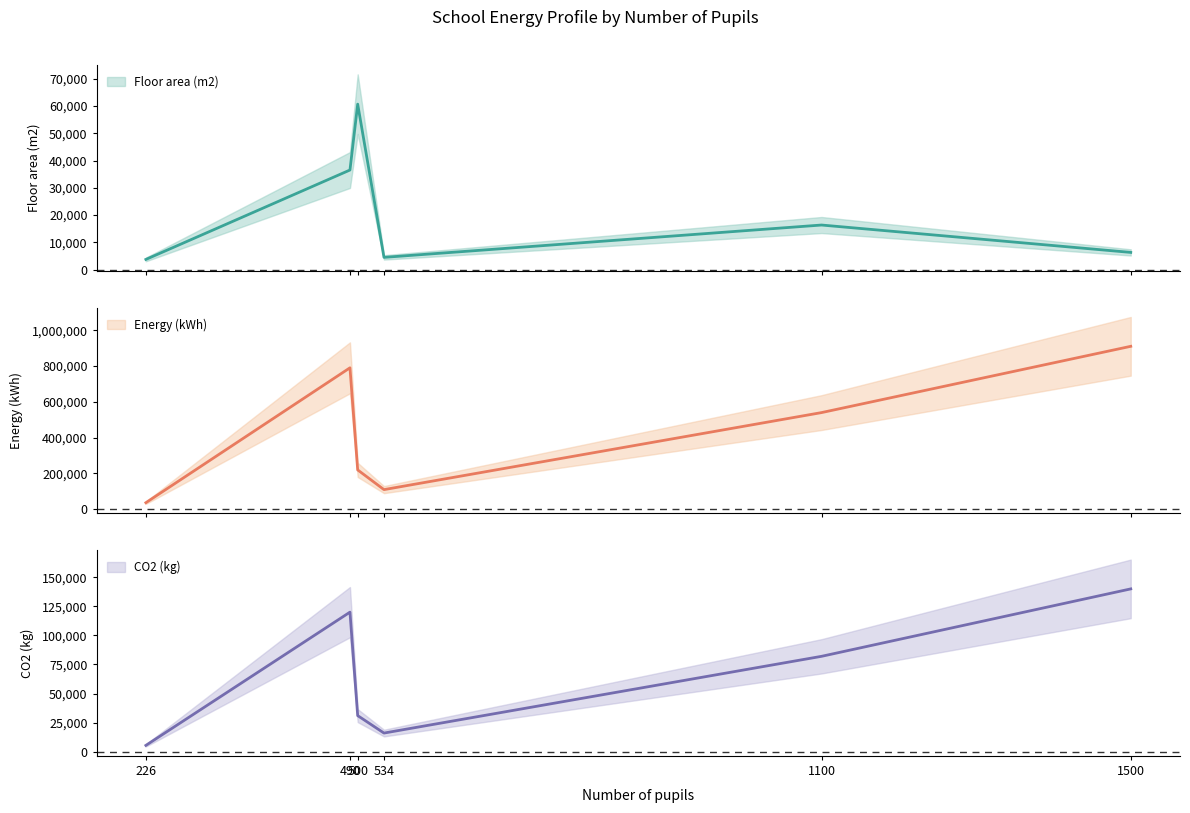

After their last crossing, which series has the higher values: CO2 (kg) or Floor area (m2)?

CO2 (kg)